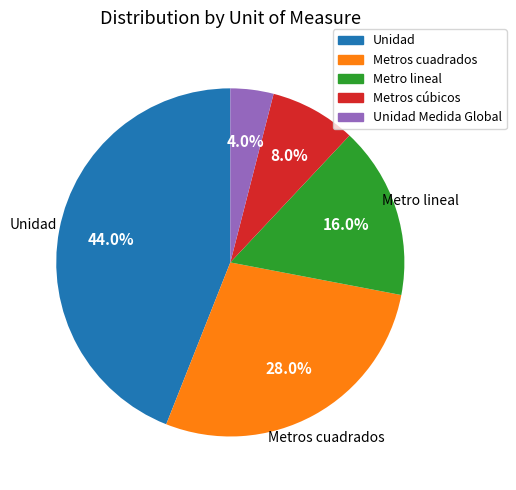

To the nearest percent, what is the difference between the largest and smallest slice percentages?

40%